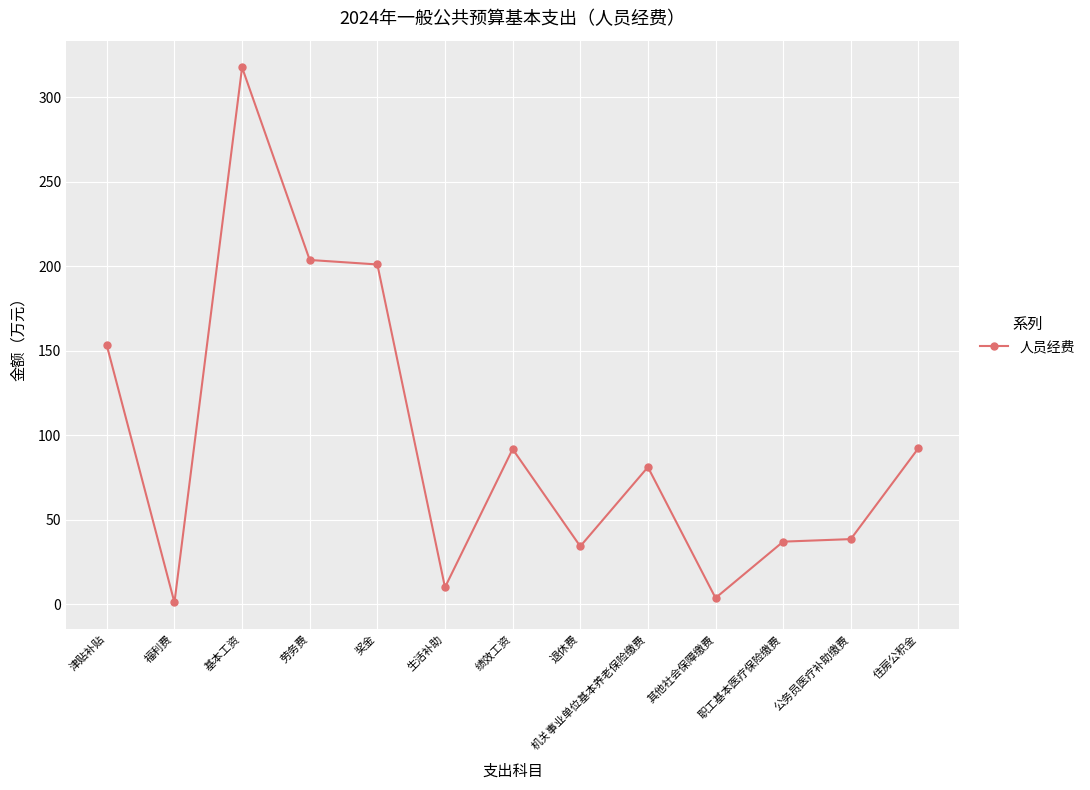

Read the value at 生活补助.

10.0